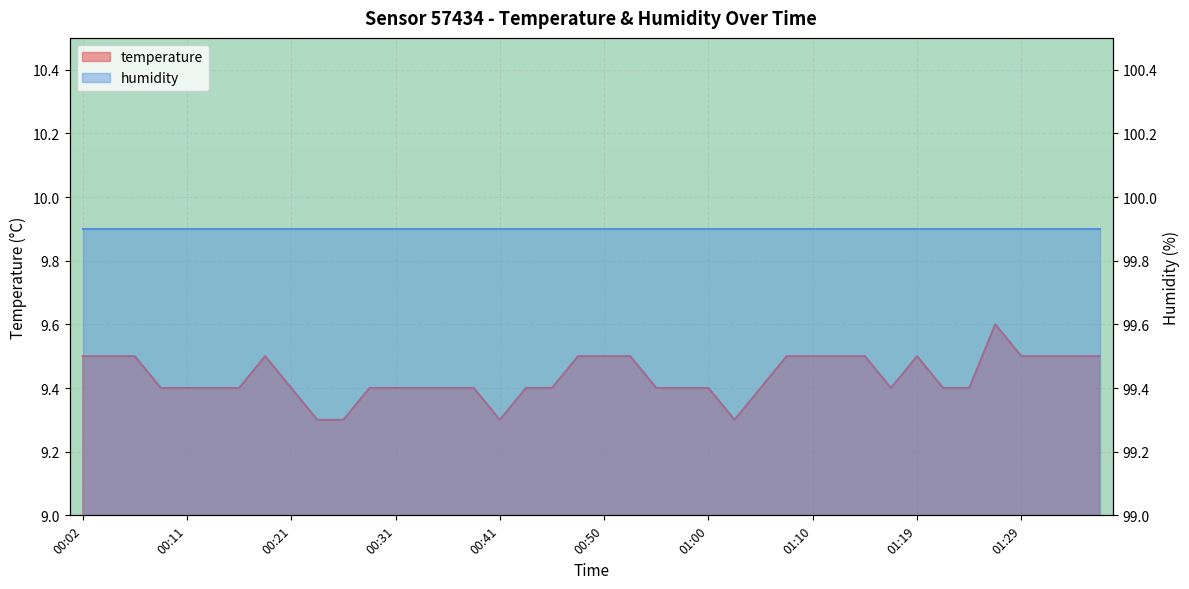

Where is the first local maximum?

00:19